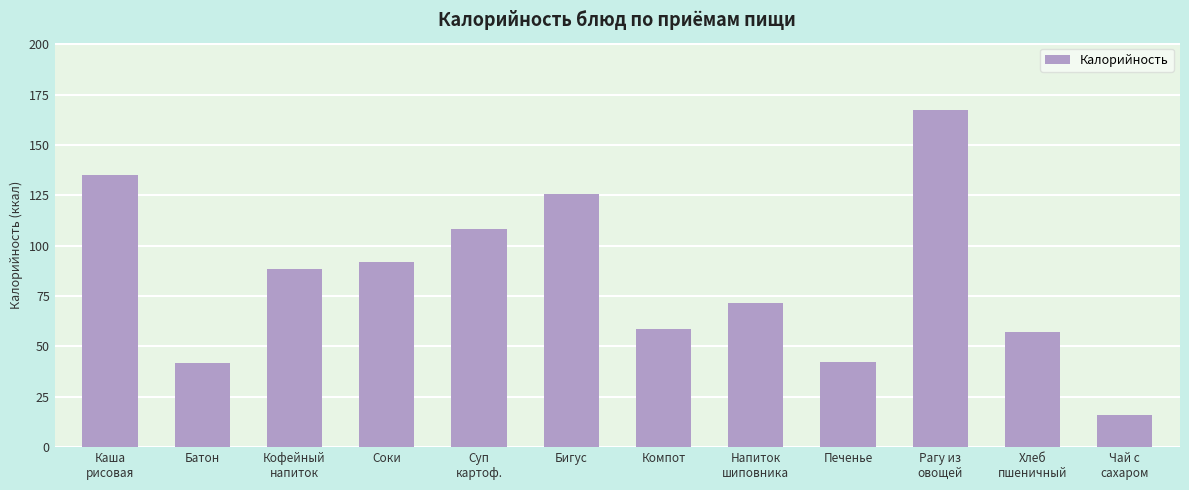

The value at Кофейный
напиток is 88.5. True or false?

True